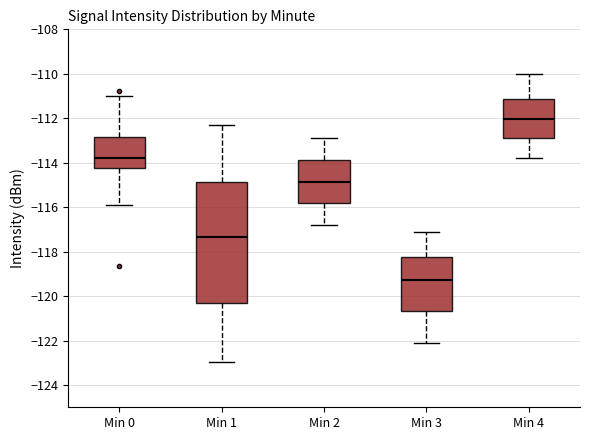

Which box has the lowest median line?

Min 3